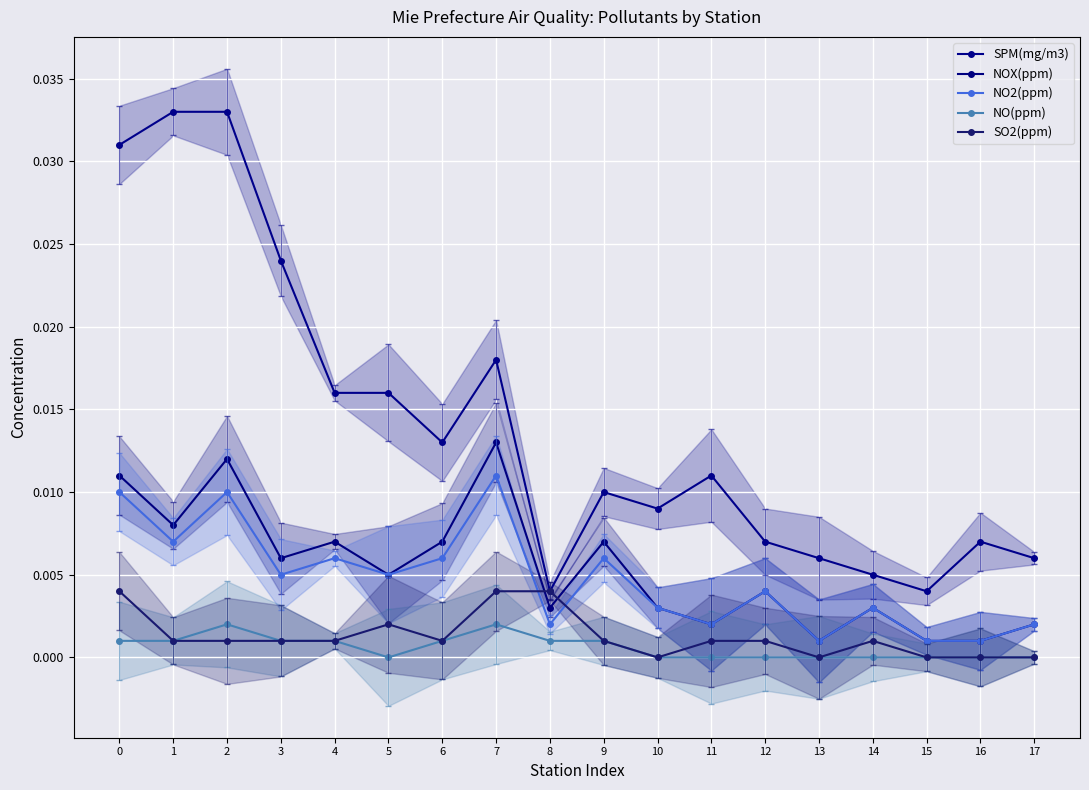

Is the value of NO(ppm) at 3 greater than the value of SPM(mg/m3) at 7?

No